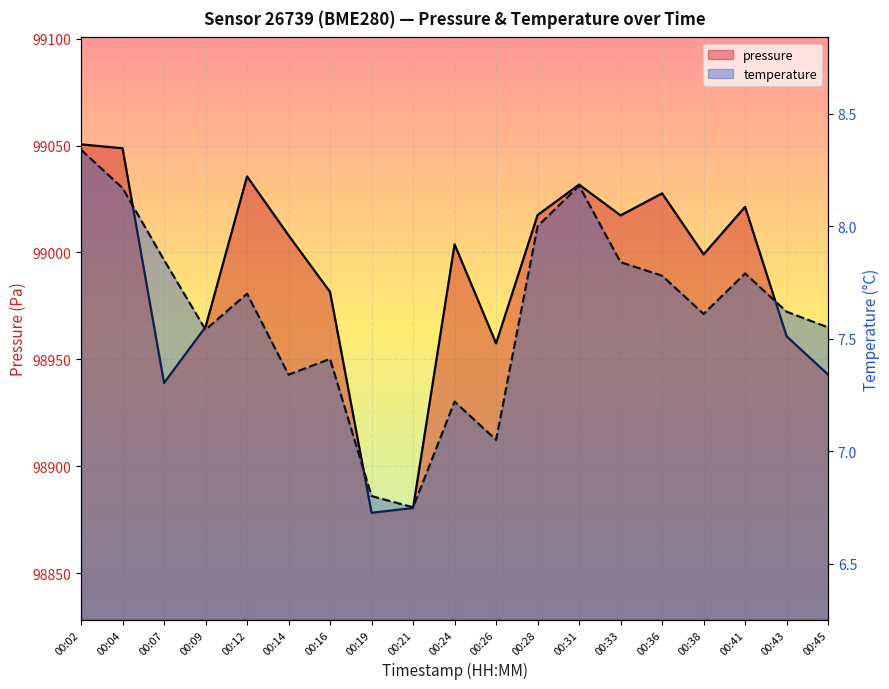

Between 00:14 and 00:38, which series saw the biggest shift?

pressure